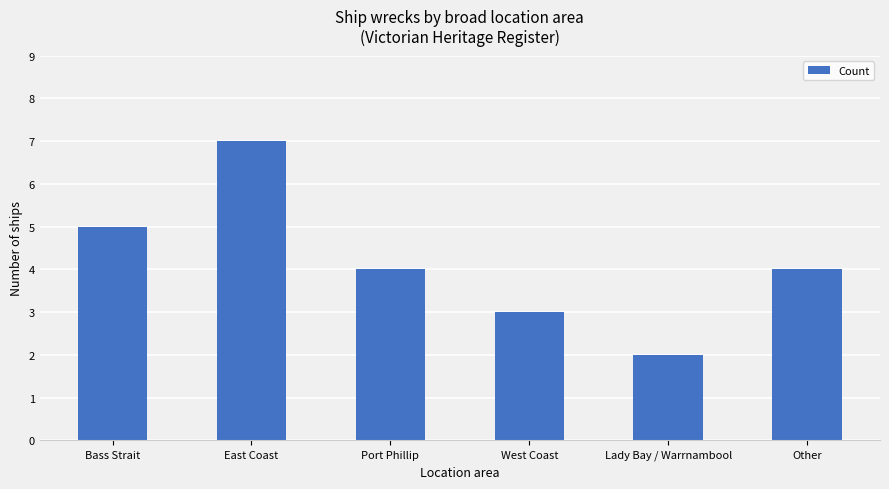

Count the values in the range 3 to 5.

4